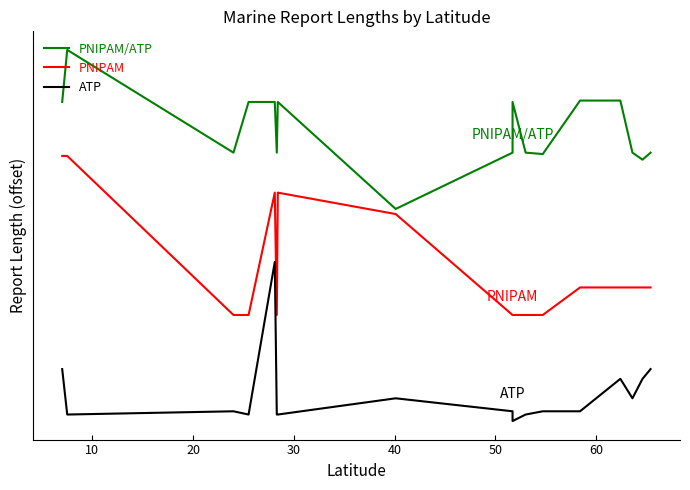

True or false: PNIPAM/ATP and ATP intersect in this chart.

False